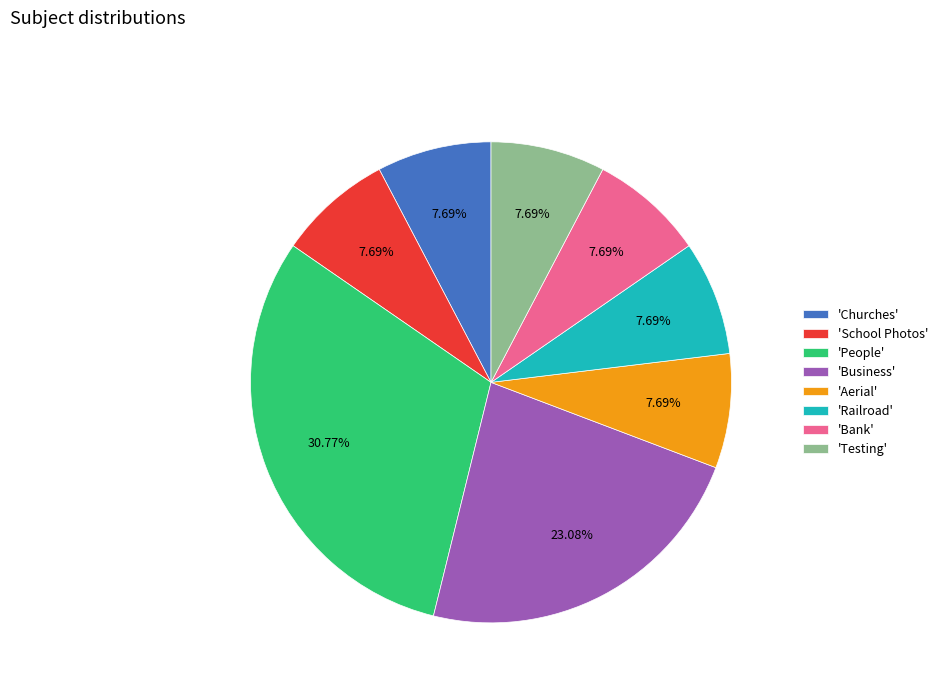

Does any single category account for the majority?

No